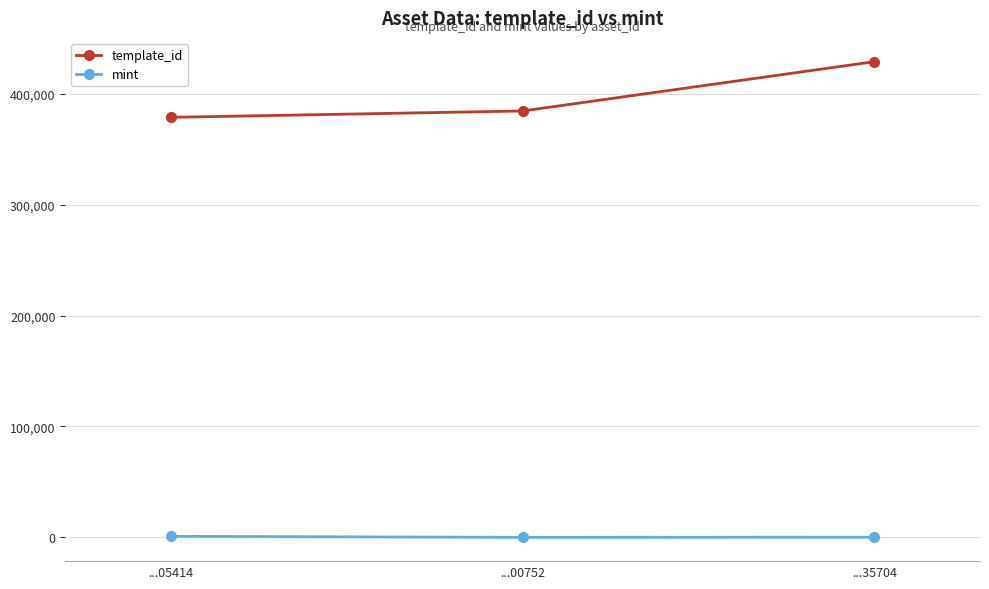

What is the label of the 3rd point from the left?

...35704